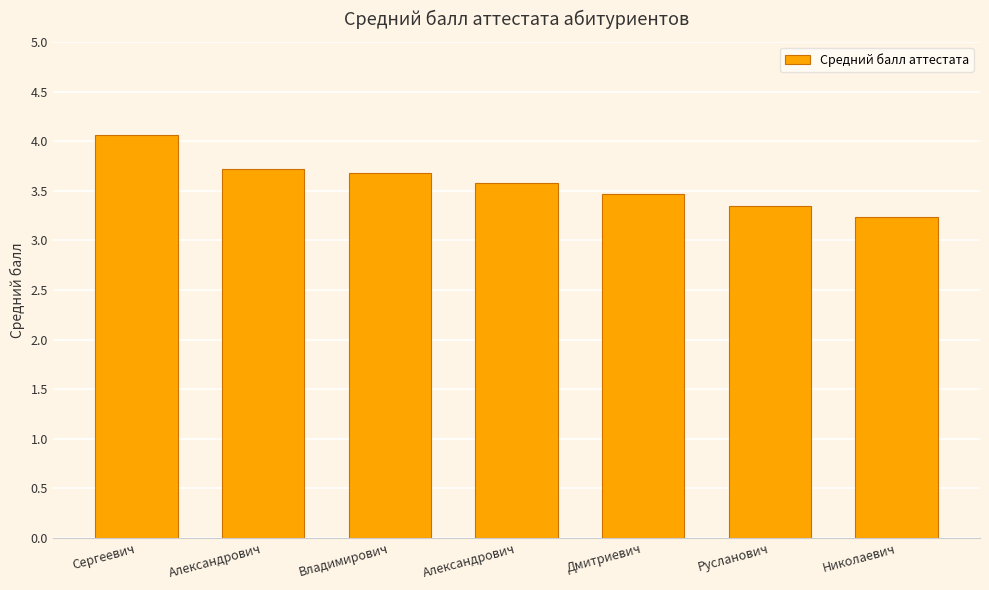

What is the difference between the maximum and minimum values?

0.8